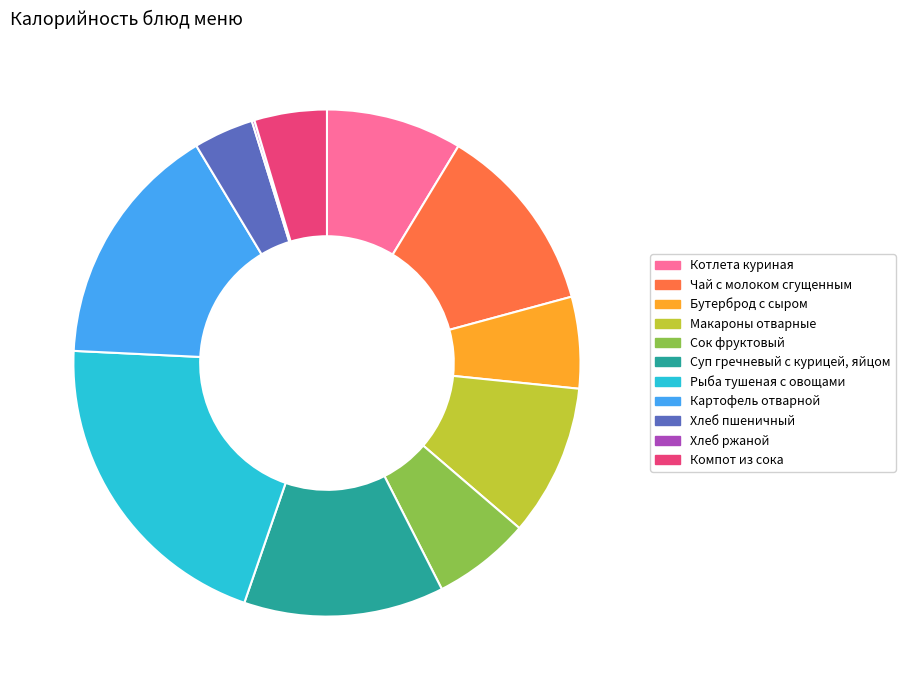

Which slice is the largest?

Рыба тушеная с овощами